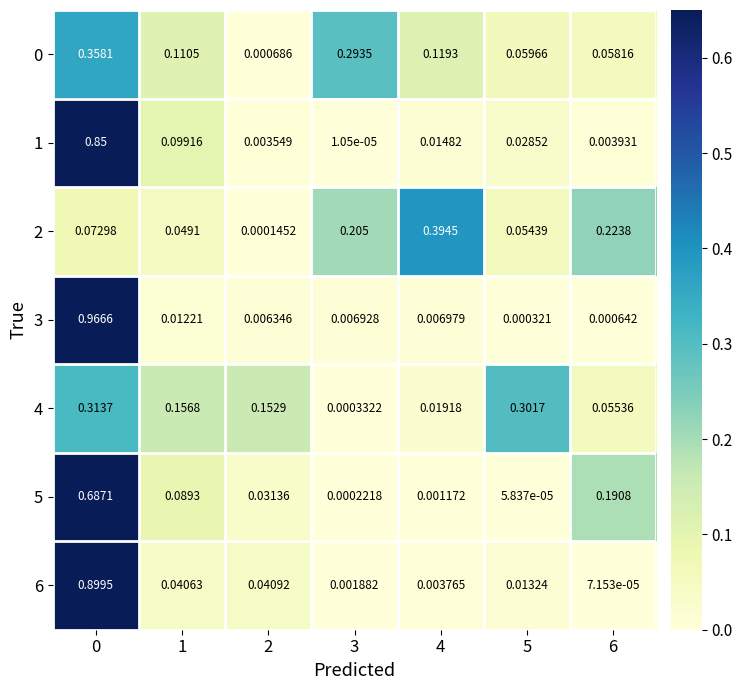

Count the number of data series in this chart.

7